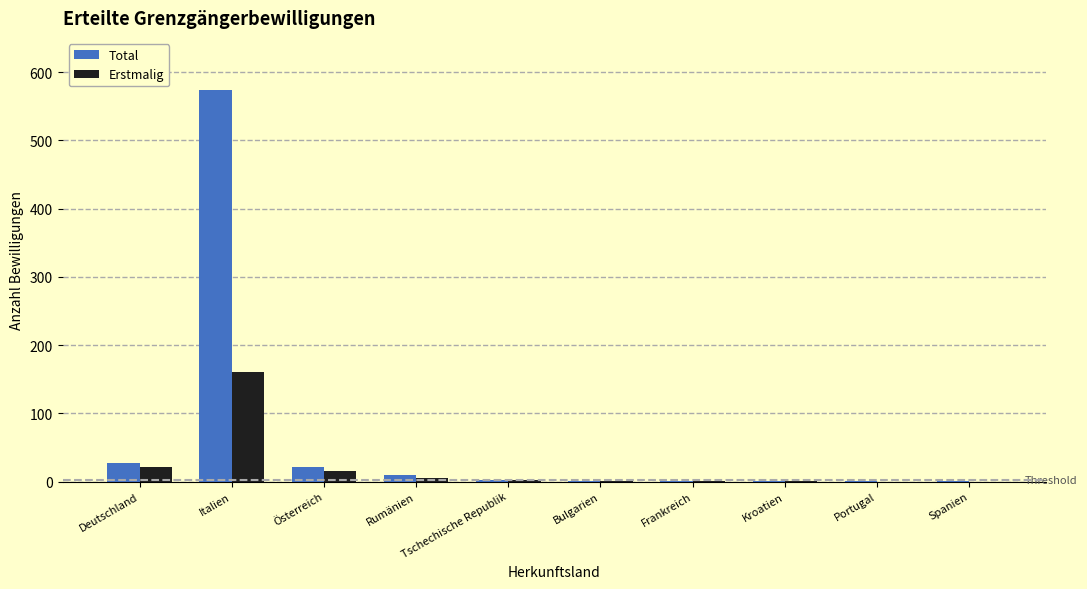

At which label does Total first exceed 2?

Deutschland